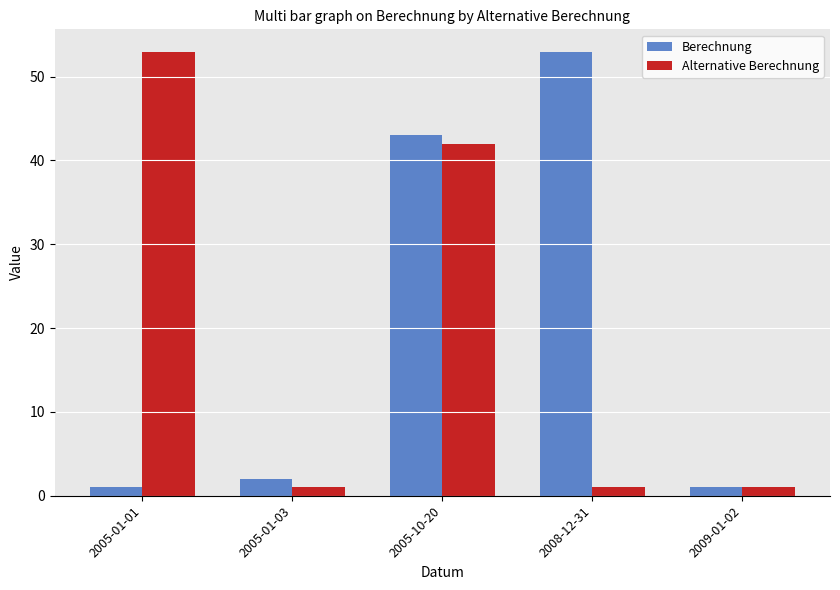

At how many categories does at least one series exceed 48?

2